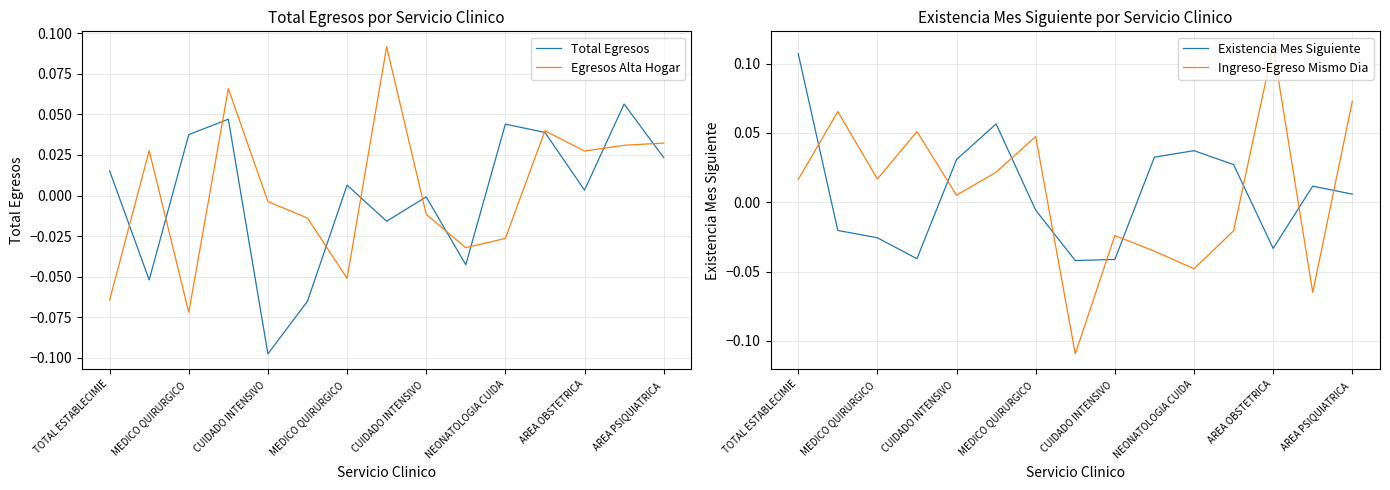

How many lines are shown in the chart?

4